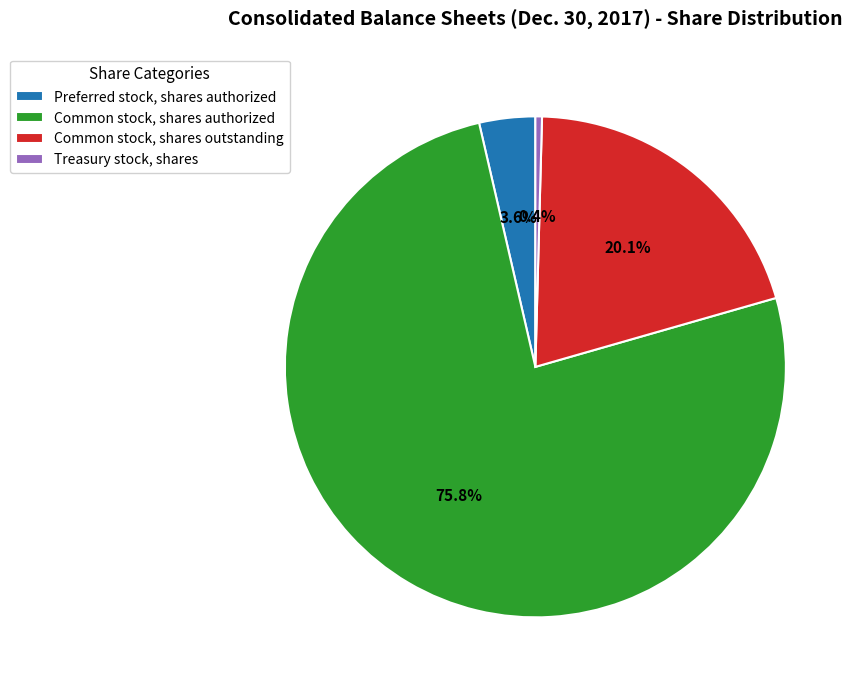

How much of the chart is everything except Treasury stock, shares?

99.6%